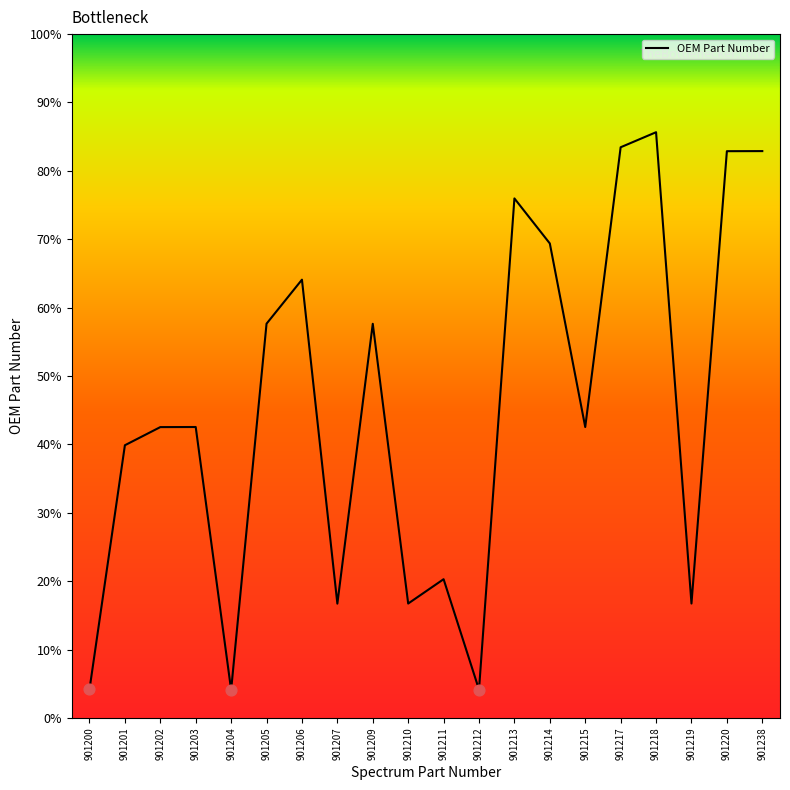

Does the chart have visible grid lines?

No